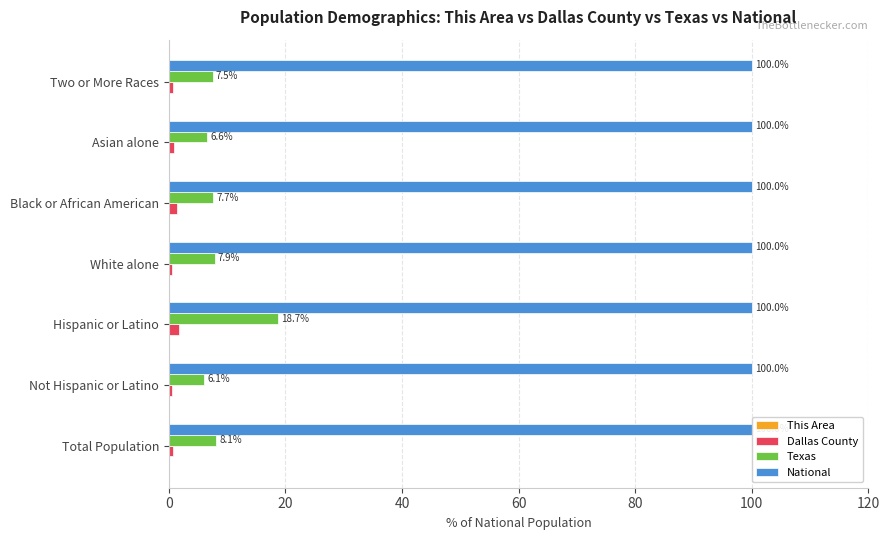

What is the highest value of the Texas series?

18.7